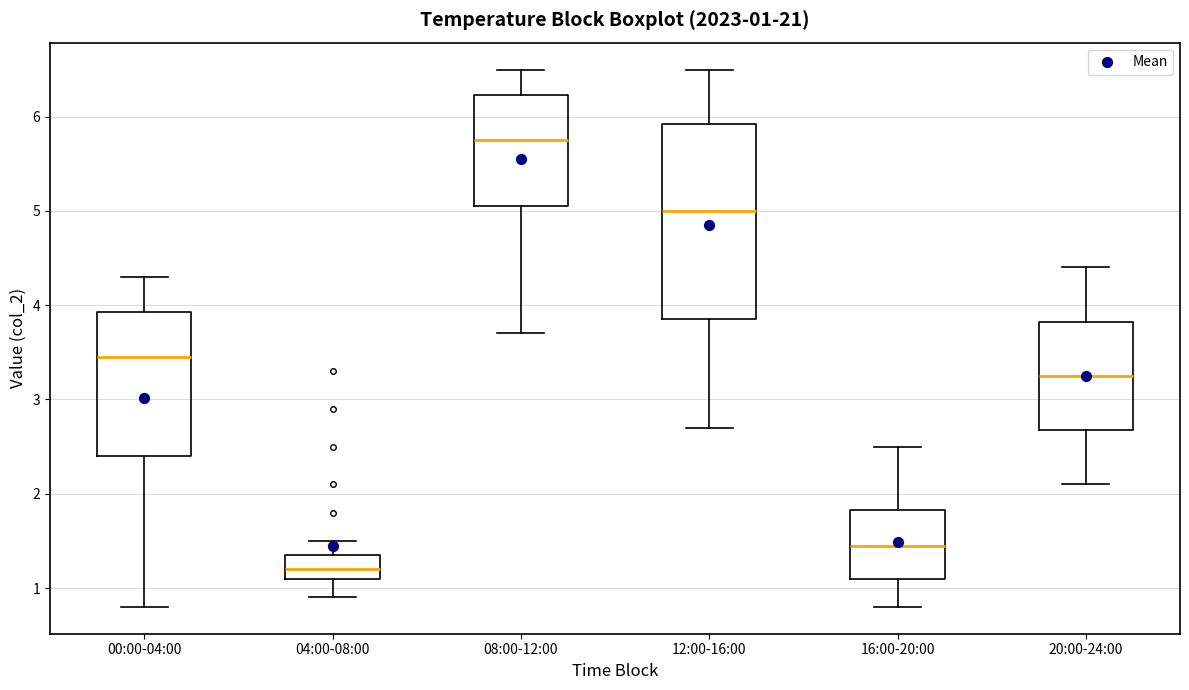

Which box is the tallest, from its lower edge to its upper edge?

12:00-16:00